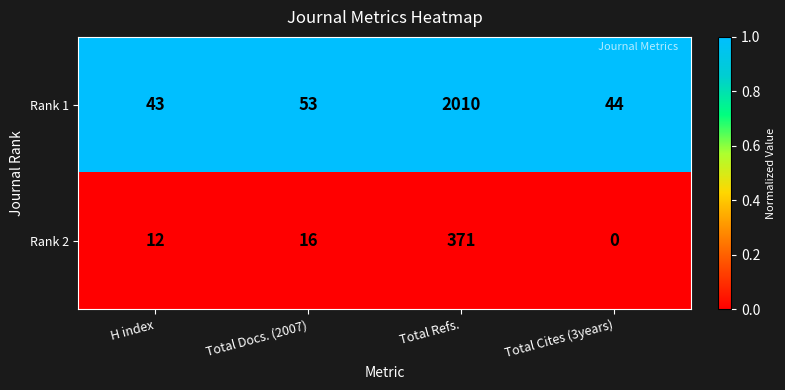

Which series has the widest spread of values?

Rank 1